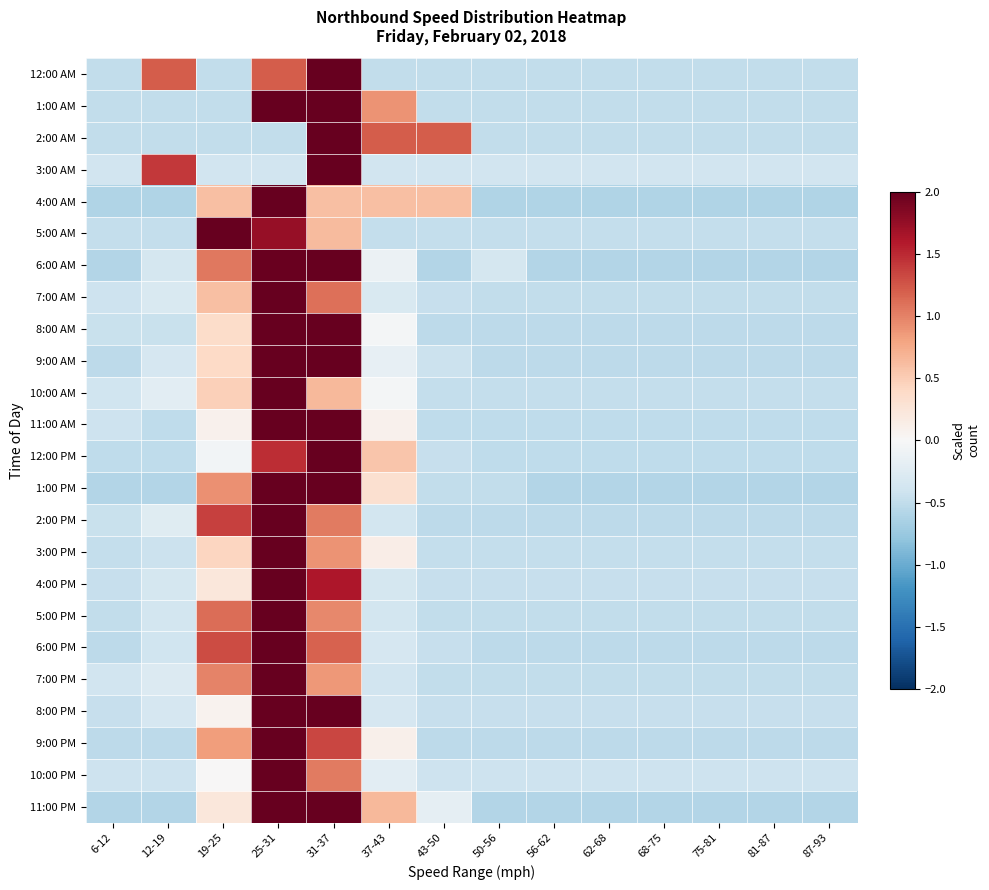

Between 6-12 and 19-25, which series saw the biggest shift?

5:00 AM